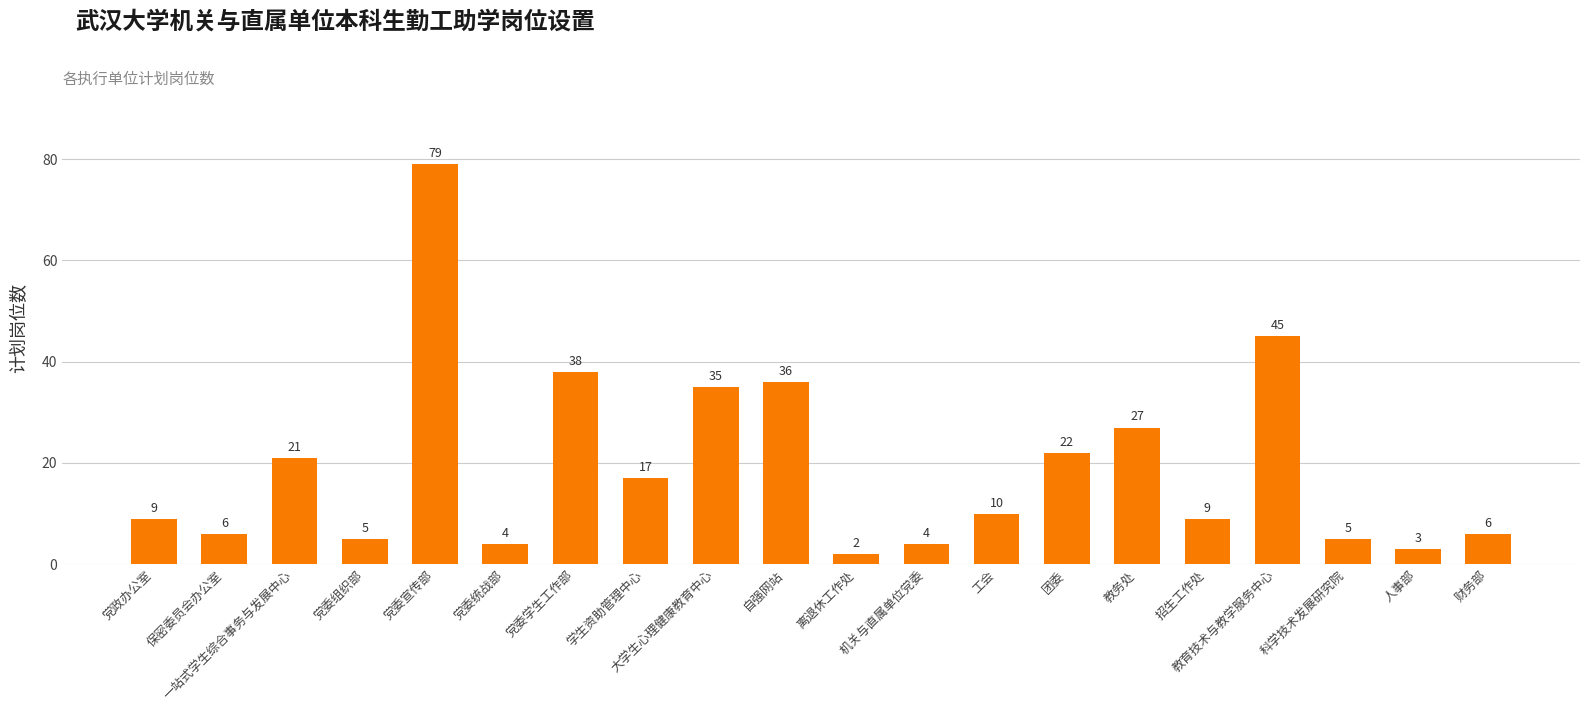

What is the sum of the values at 党委统战部 and 离退休工作处?

6